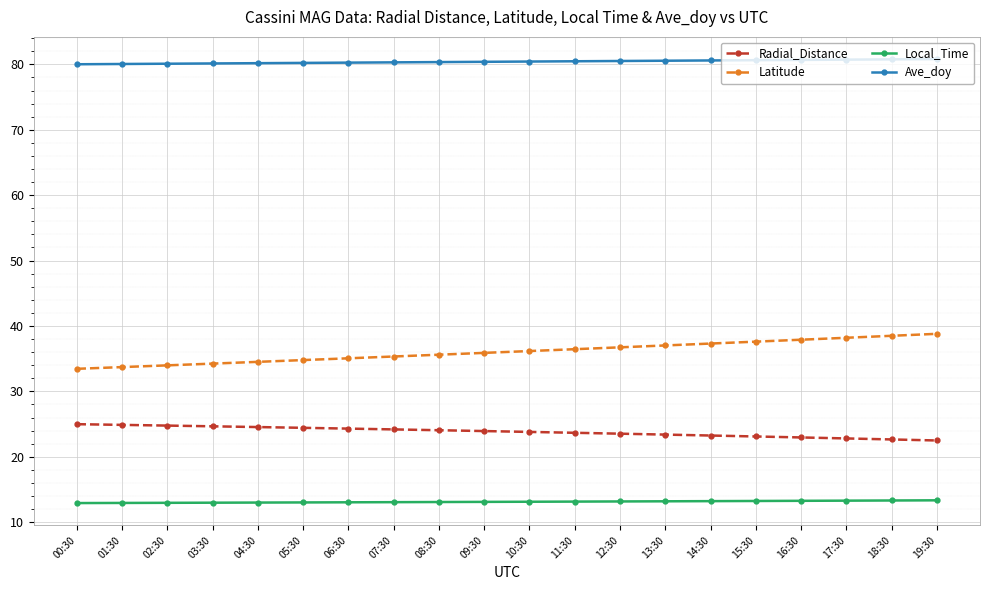

What position from the right is 02:30?

18